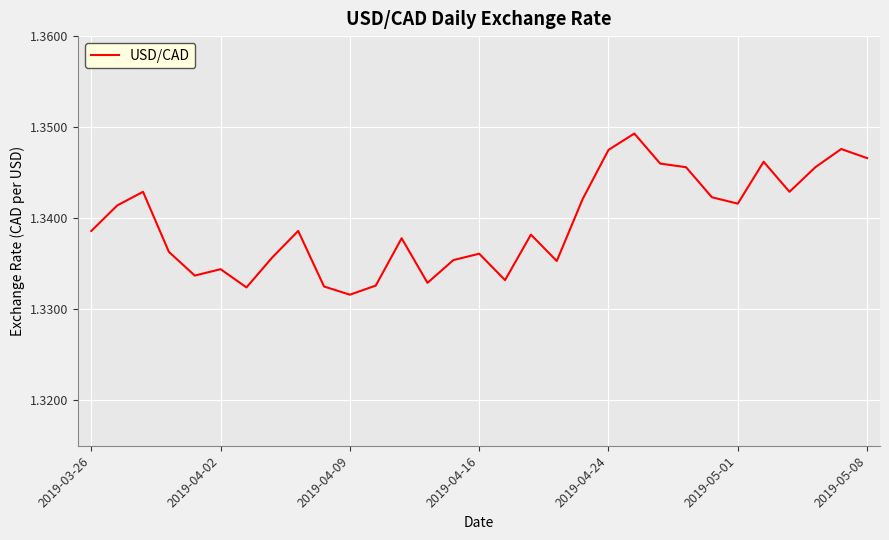

Is this an area chart (filled region under the line)?

No